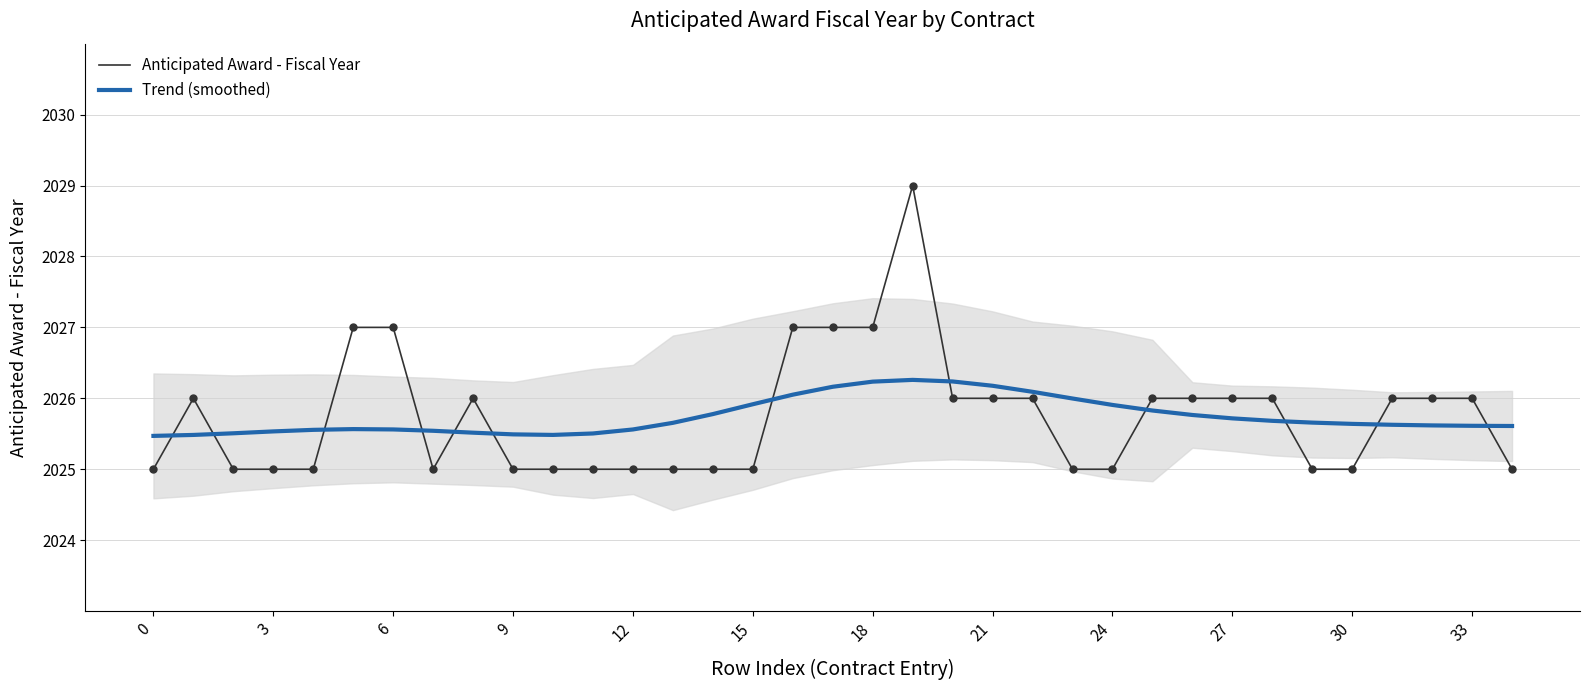

What is the total value across all series at 20?

4052.2